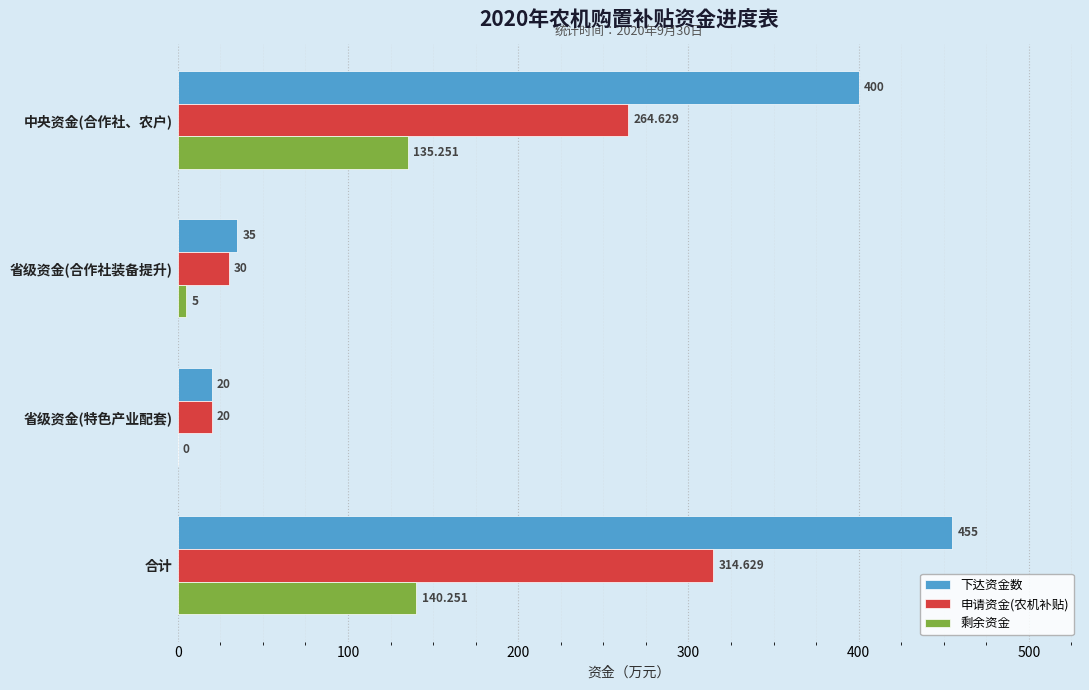

Which series changed the most between 省级资金(特色产业配套) and 合计?

下达资金数